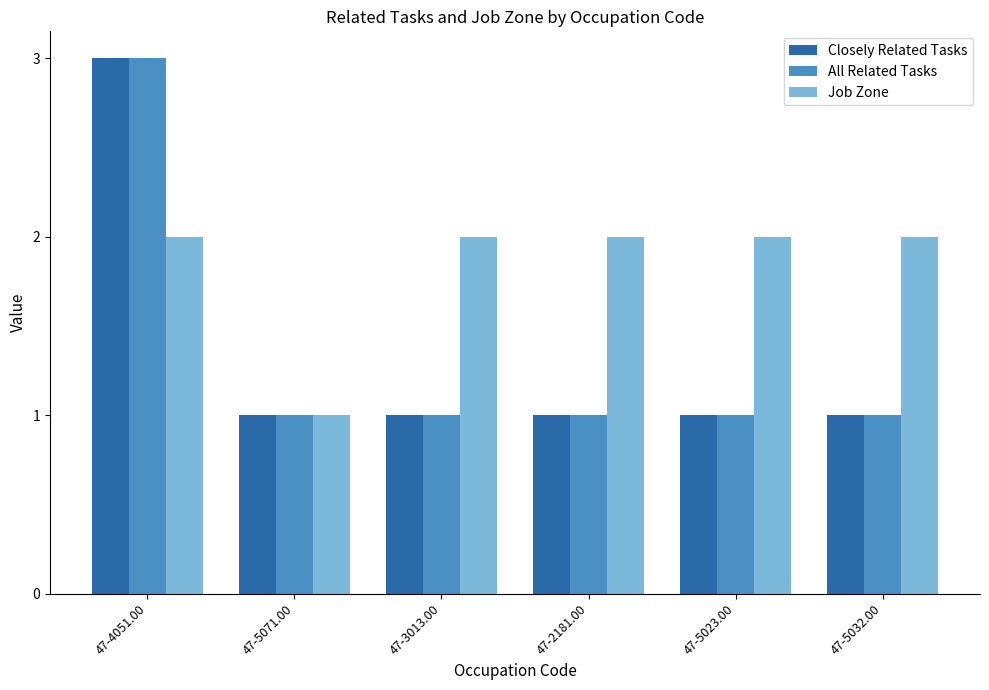

What is the greatest value displayed?

3